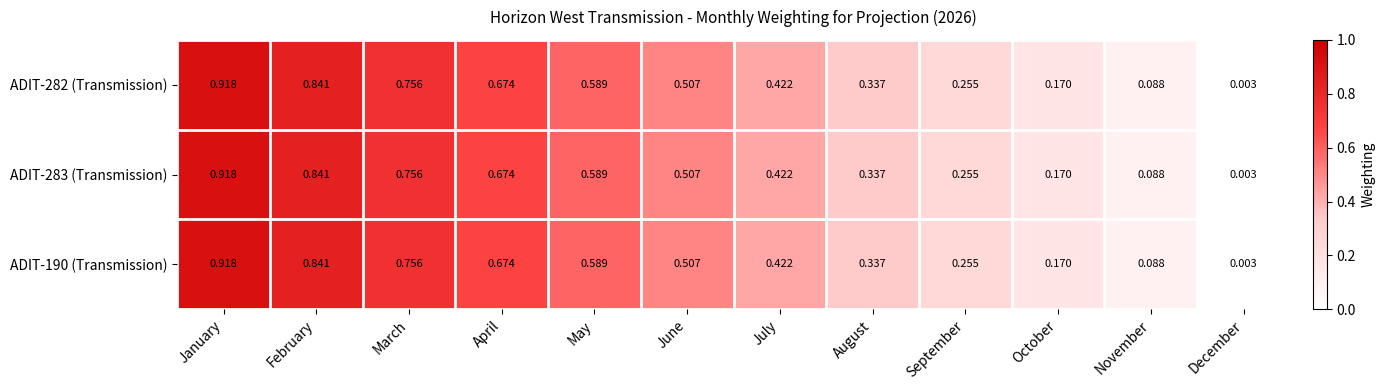

At which category does the chart reach its minimum across all series?

December